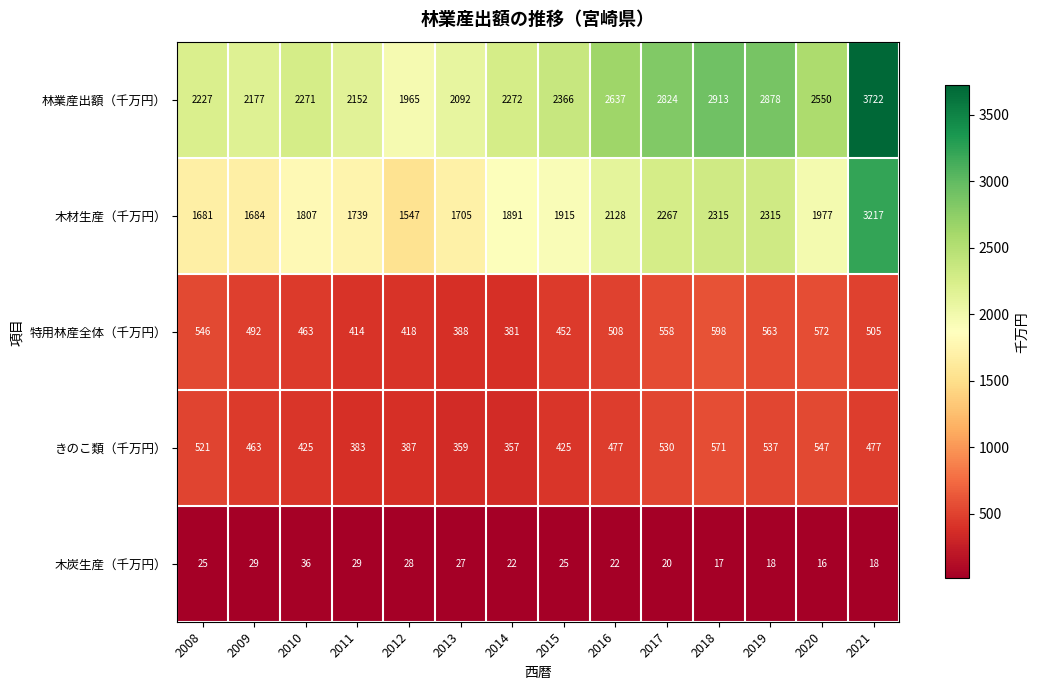

List the series in order of their peak value, lowest first.

木炭生産（千万円）, きのこ類（千万円）, 特用林産全体（千万円）, 木材生産（千万円）, 林業産出額（千万円）